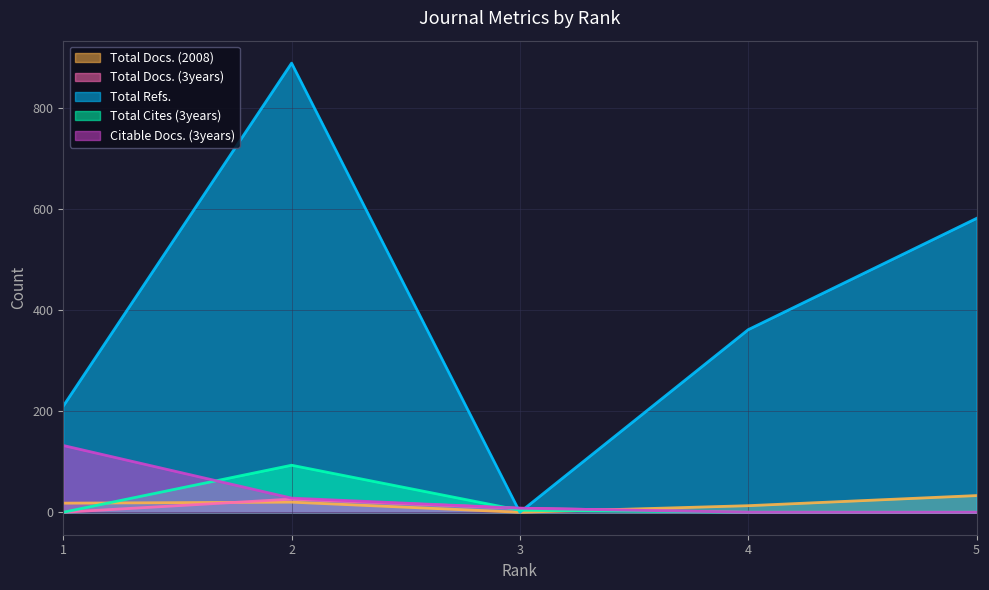

True or false: Total Refs. has a value of 888 at 2.

True